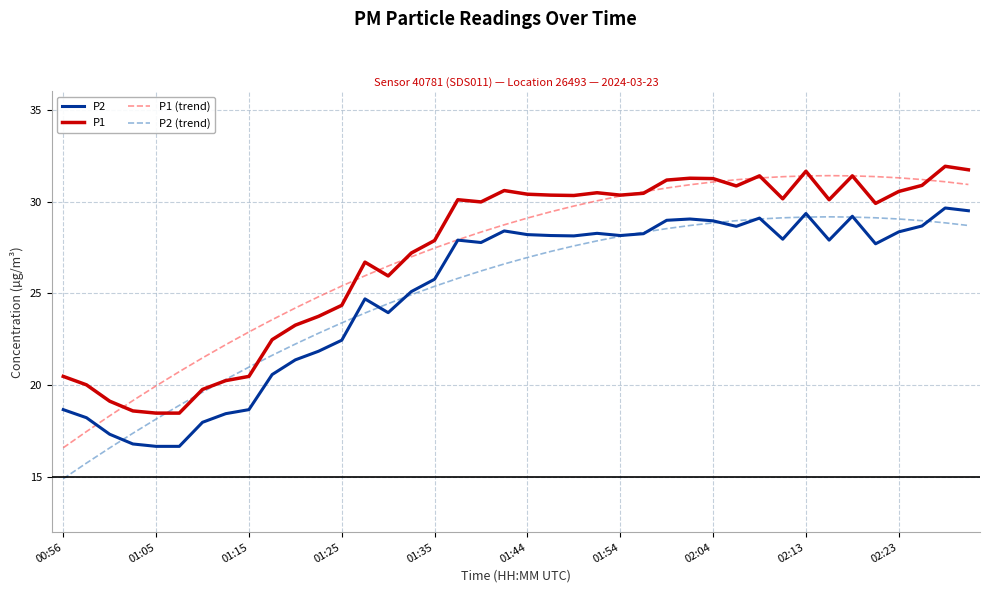

Which series has the widest spread of values?

P1 (trend)